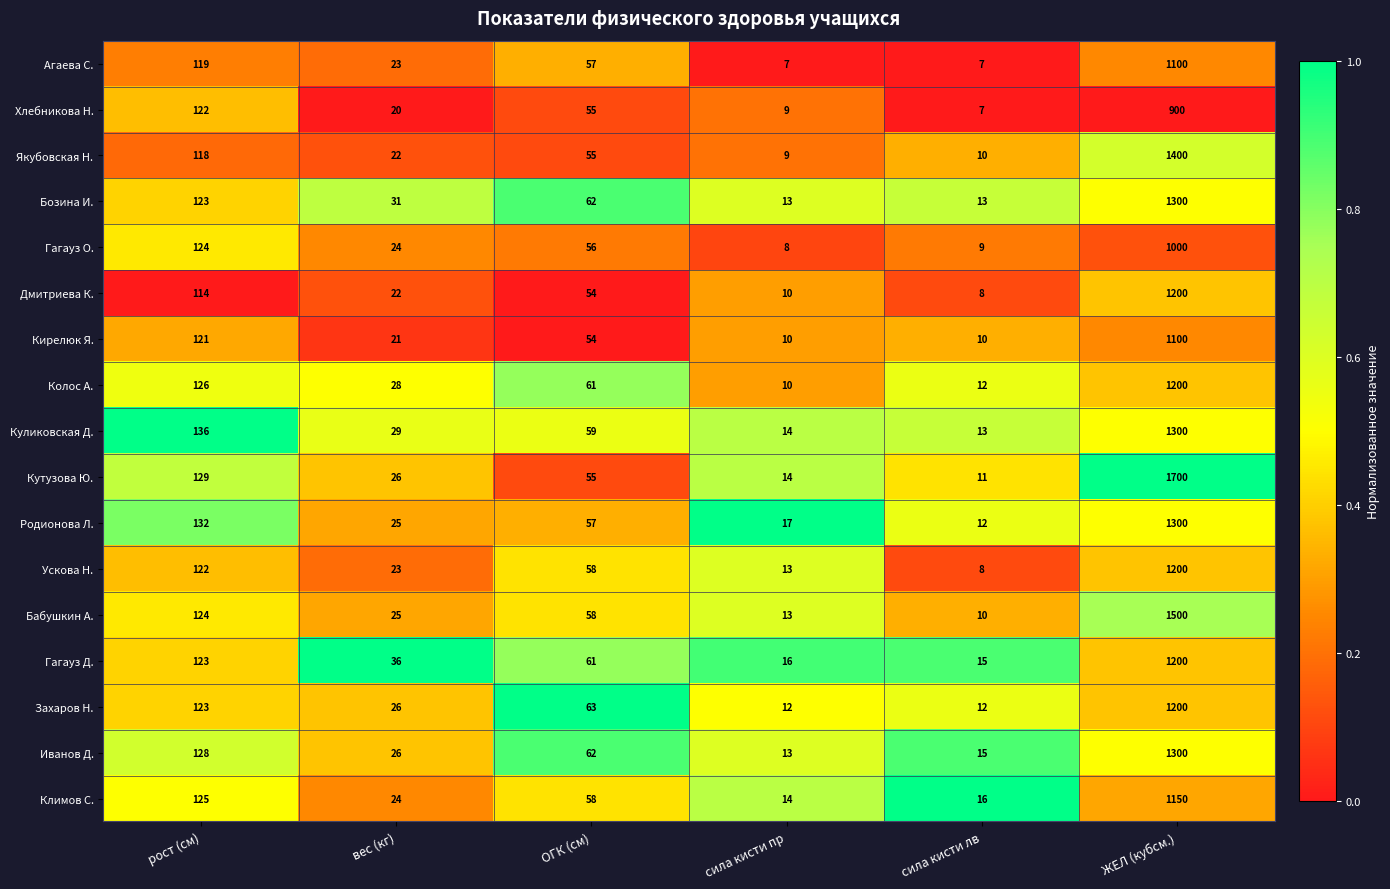

What is the sum of the Колос А. values at ЖЕЛ (кубсм.) and рост (см)?

1326